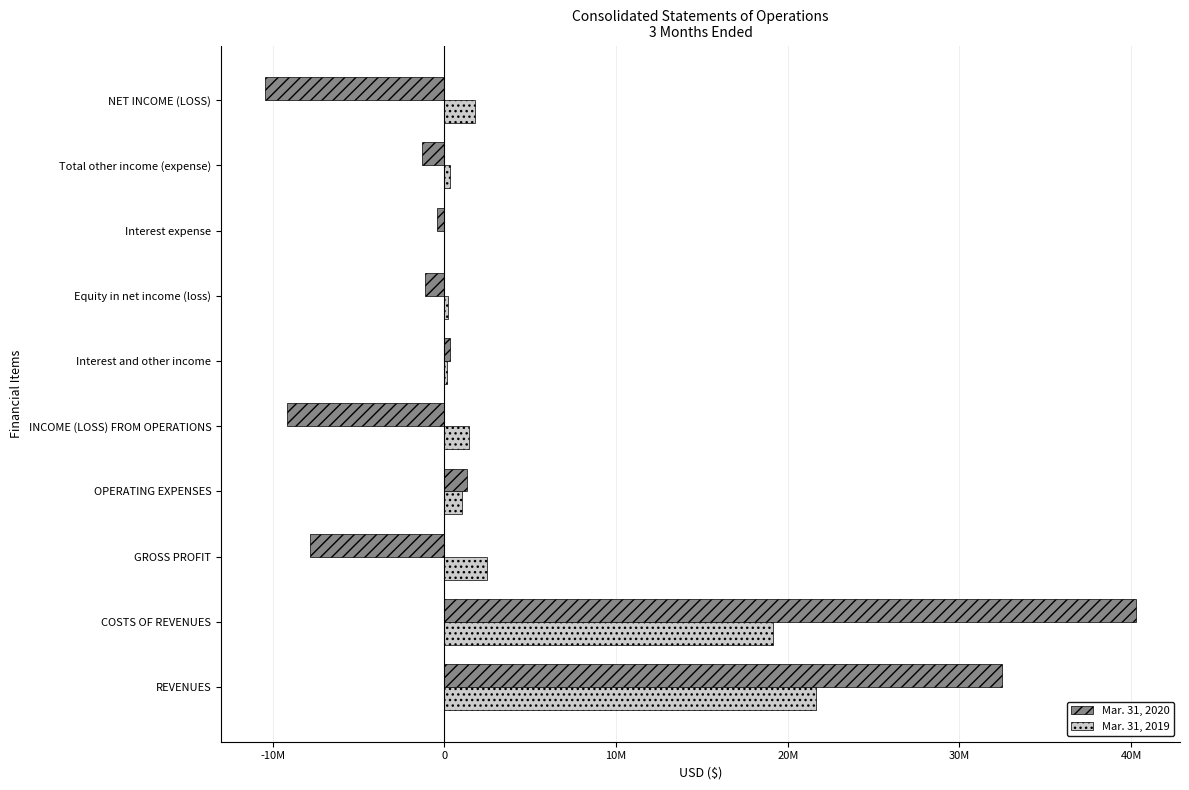

Which category has the highest value in the Mar. 31, 2019 series?

REVENUES